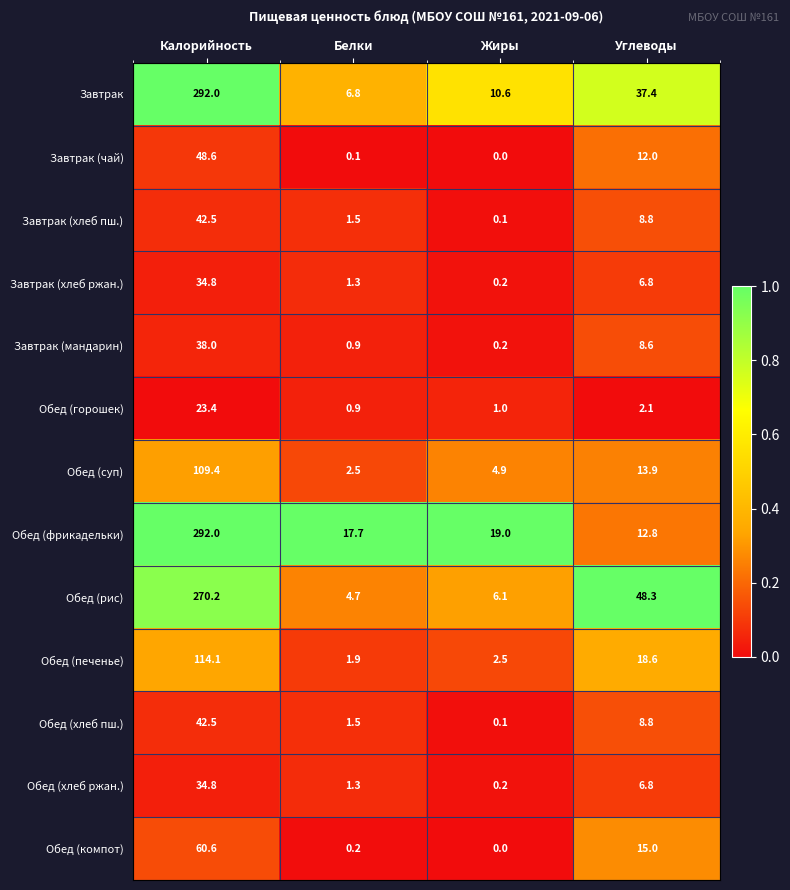

Is it true that Завтрак equals 6.8 at Белки?

True